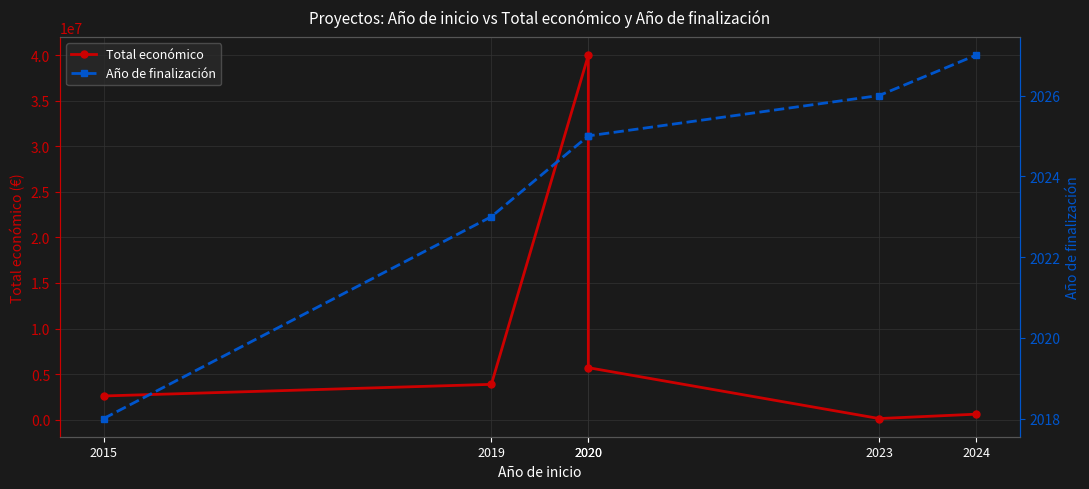

True or false: Total económico and Año de finalización cross at least once.

False